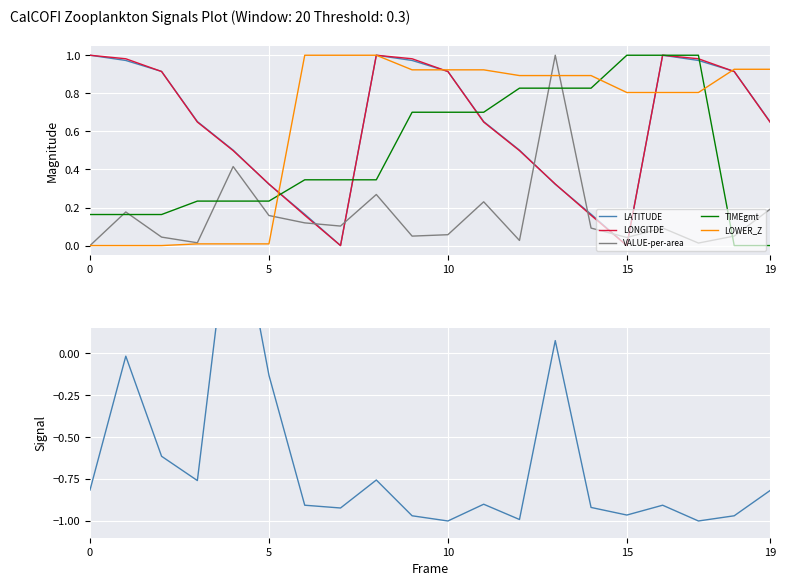

How many values in LOWER_Z are above zero?

17